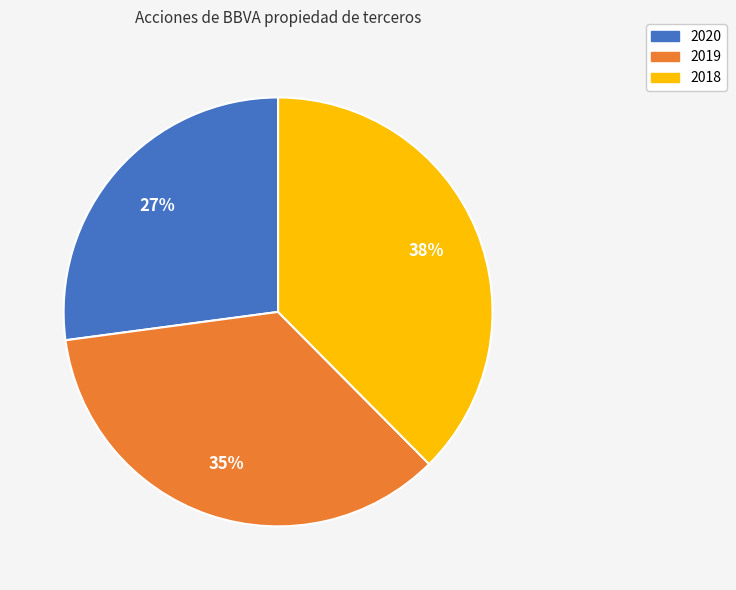

Which has a higher value, 2020 or 2019?

2019